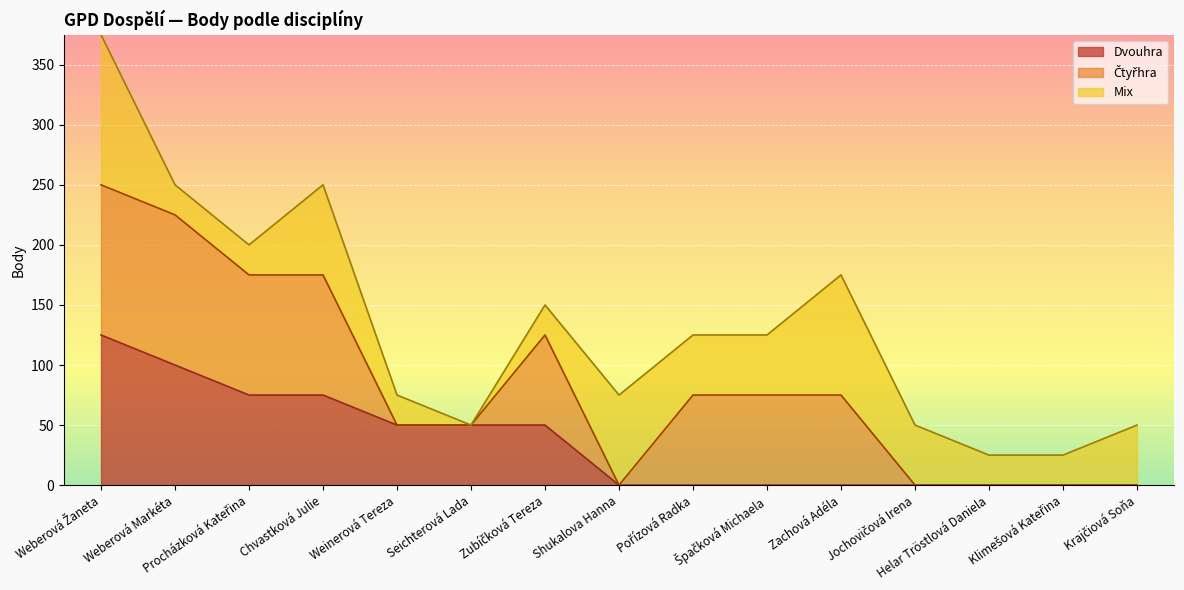

What is the maximum value for Dvouhra?

125